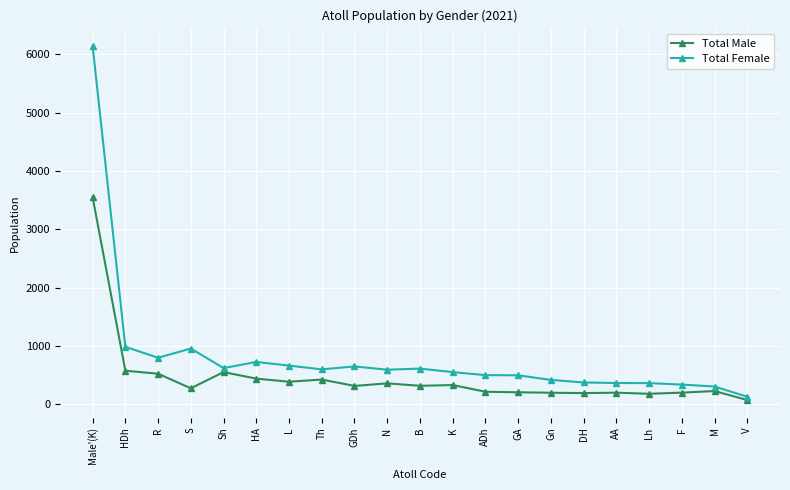

How many categories are shown in the chart?

21